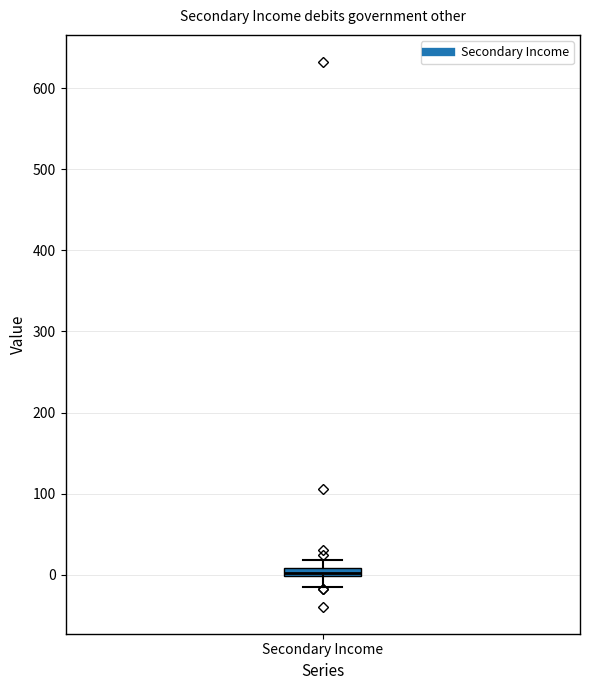

Where is the lower edge of the box for Secondary Income on the y-axis? The values are not printed on the chart, so give them approximately, as read against the axis.

0